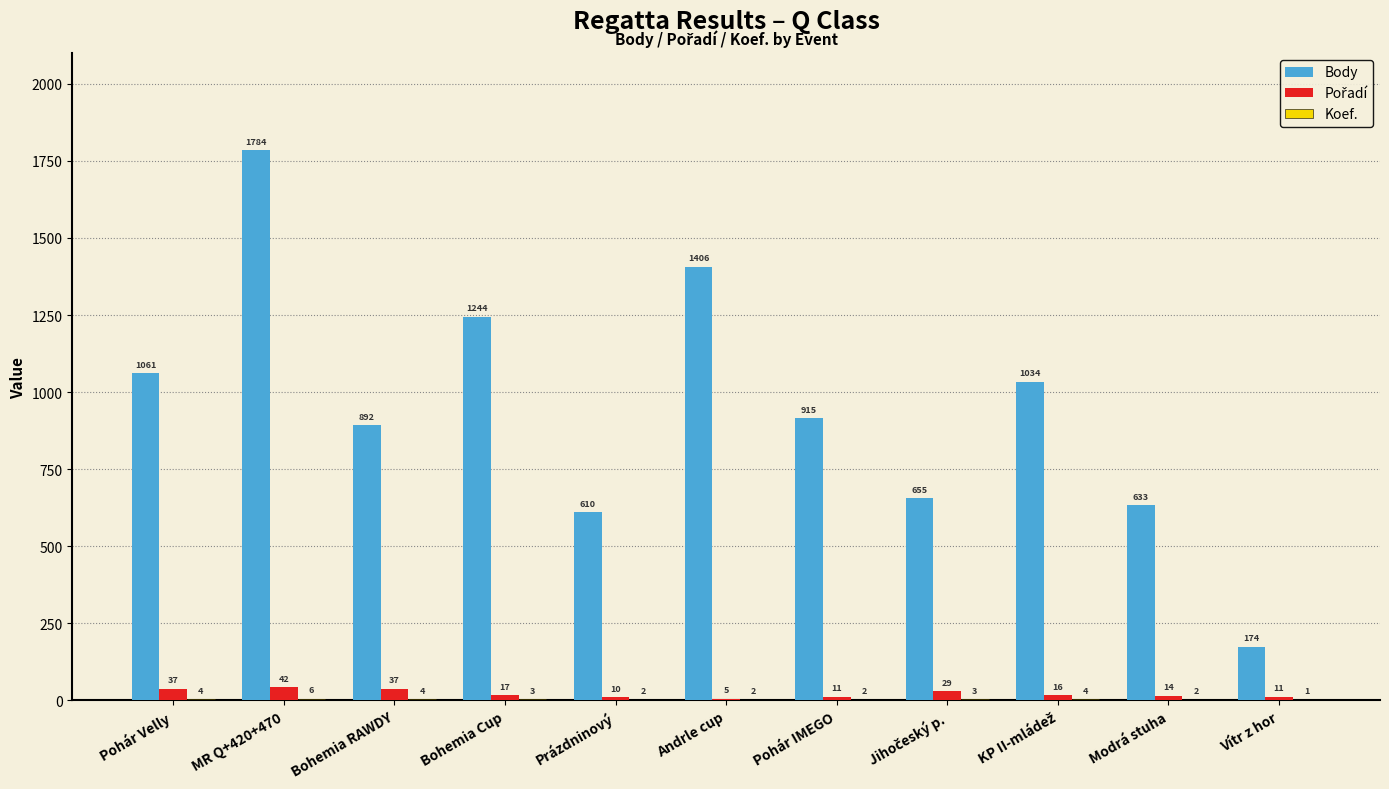

How many categories are shown in the chart?

11